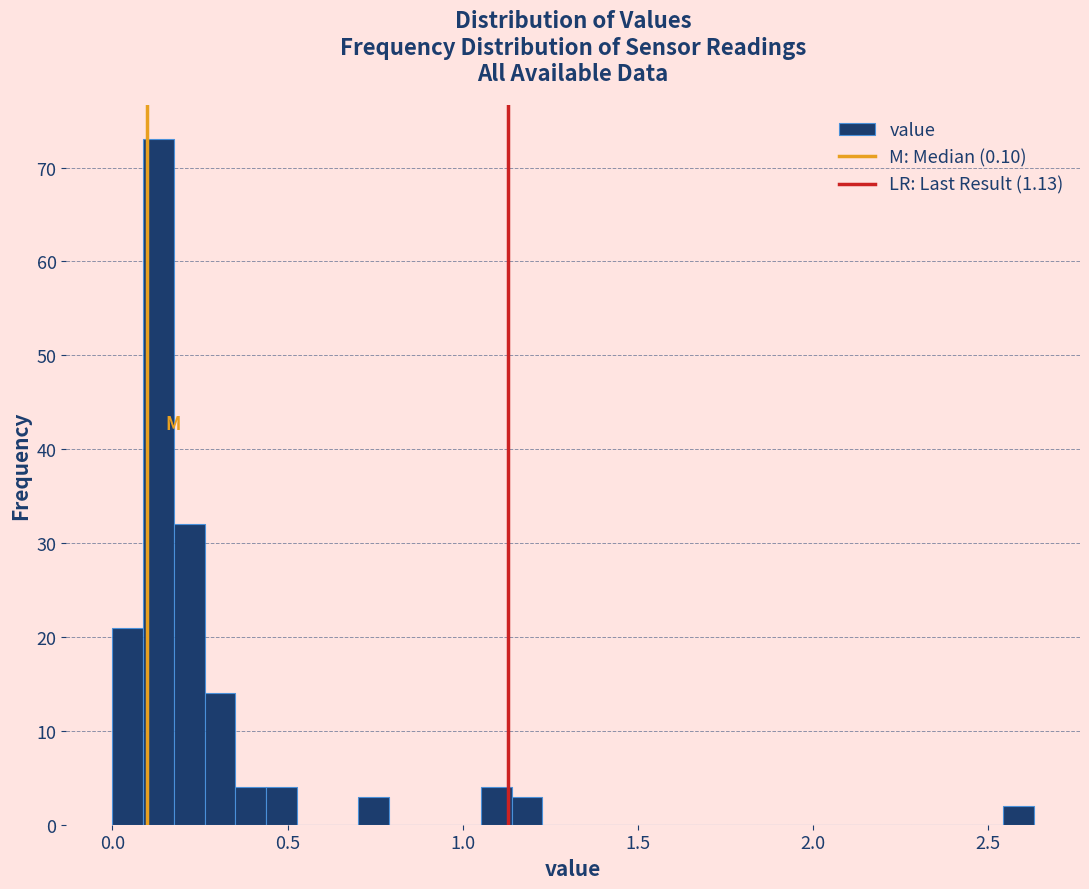

Read against the x-axis, roughly where is the centre of the tallest bar?

0.15